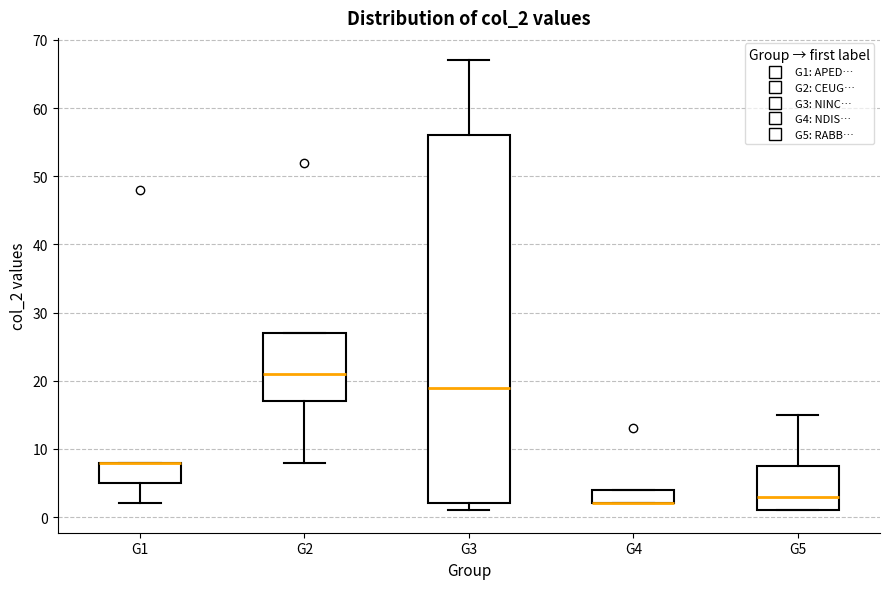

Reading left to right, transcribe this box plot: for each box, give where its median line is, the range the box spans, and where its two whiskers end, as read against the y-axis. The values are not printed on the chart, so give them approximately, as read against the axis.

G1: median 8 (drawn on the box's upper edge), box 5 to 8, whiskers 2 to 8
G2: median 21, box 17 to 27, whiskers 8 to 27
G3: median 19, box 2 to 56, whiskers 1 to 67
G4: median 2 (drawn on the box's lower edge), box 2 to 4, whiskers 2 to 4
G5: median 3, box 1 to 8, whiskers 1 to 15